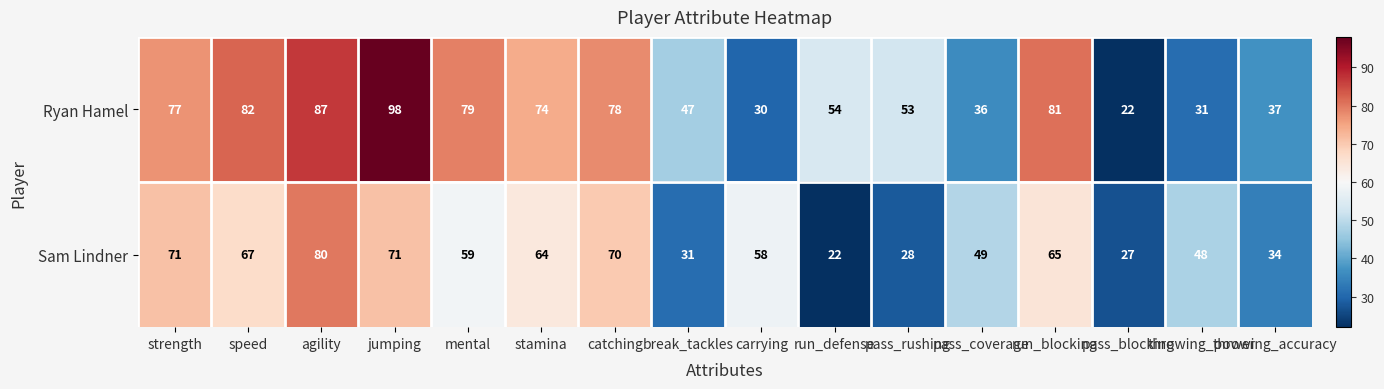

The value of Ryan Hamel at catching is 78. True or false?

True